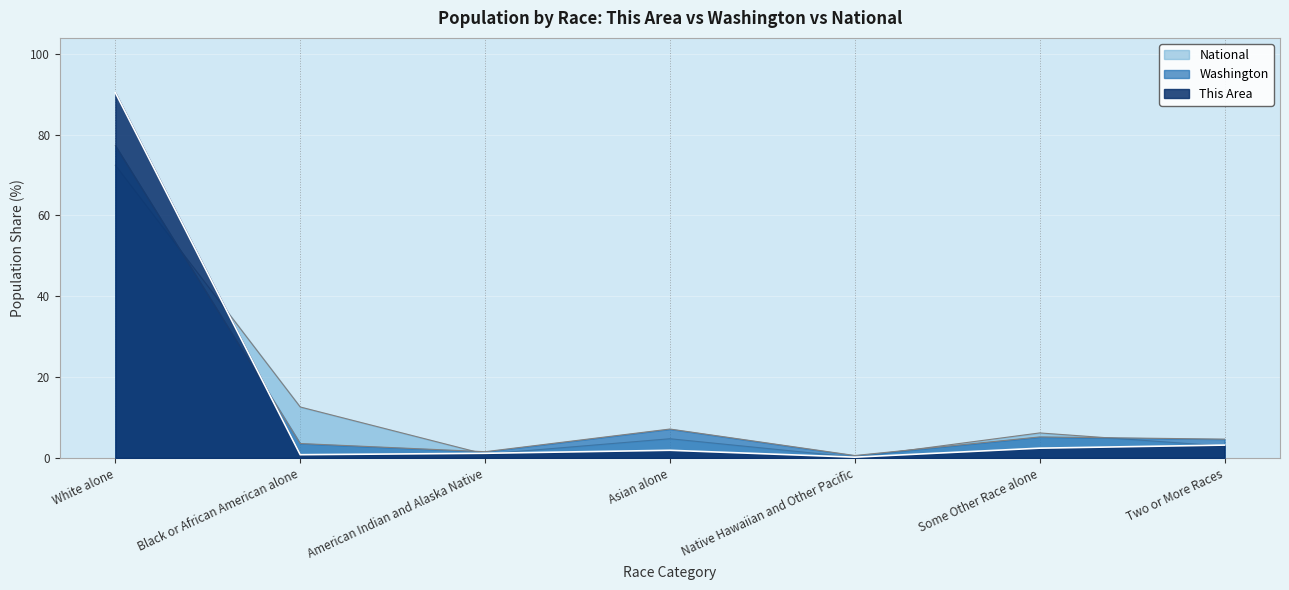

Which has a higher value, Asian alone or White alone?

White alone